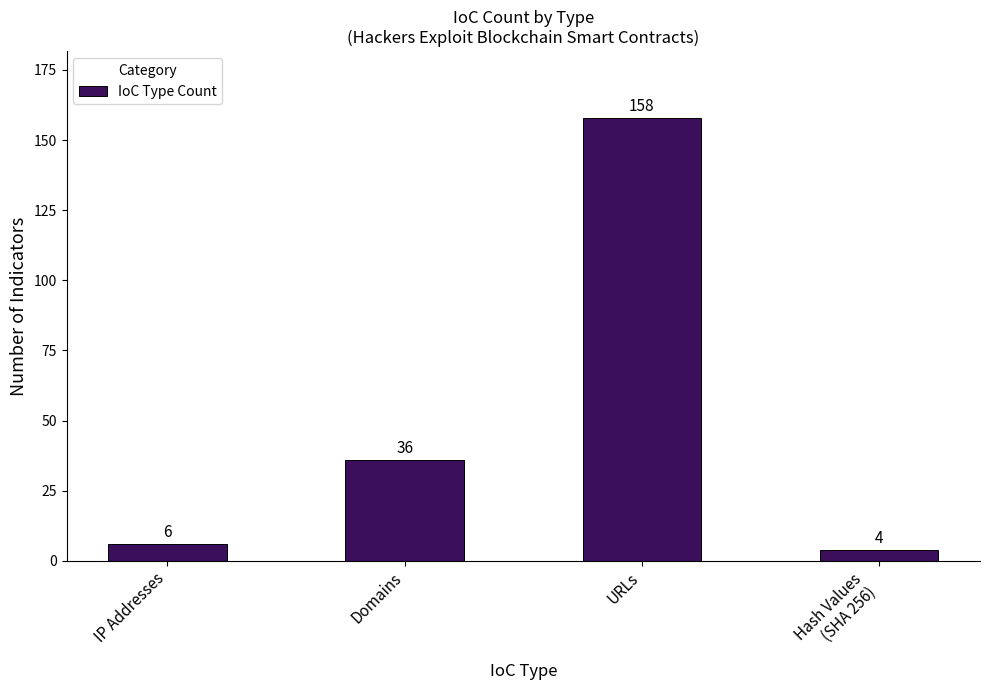

Does the chart contain stacked bars?

No